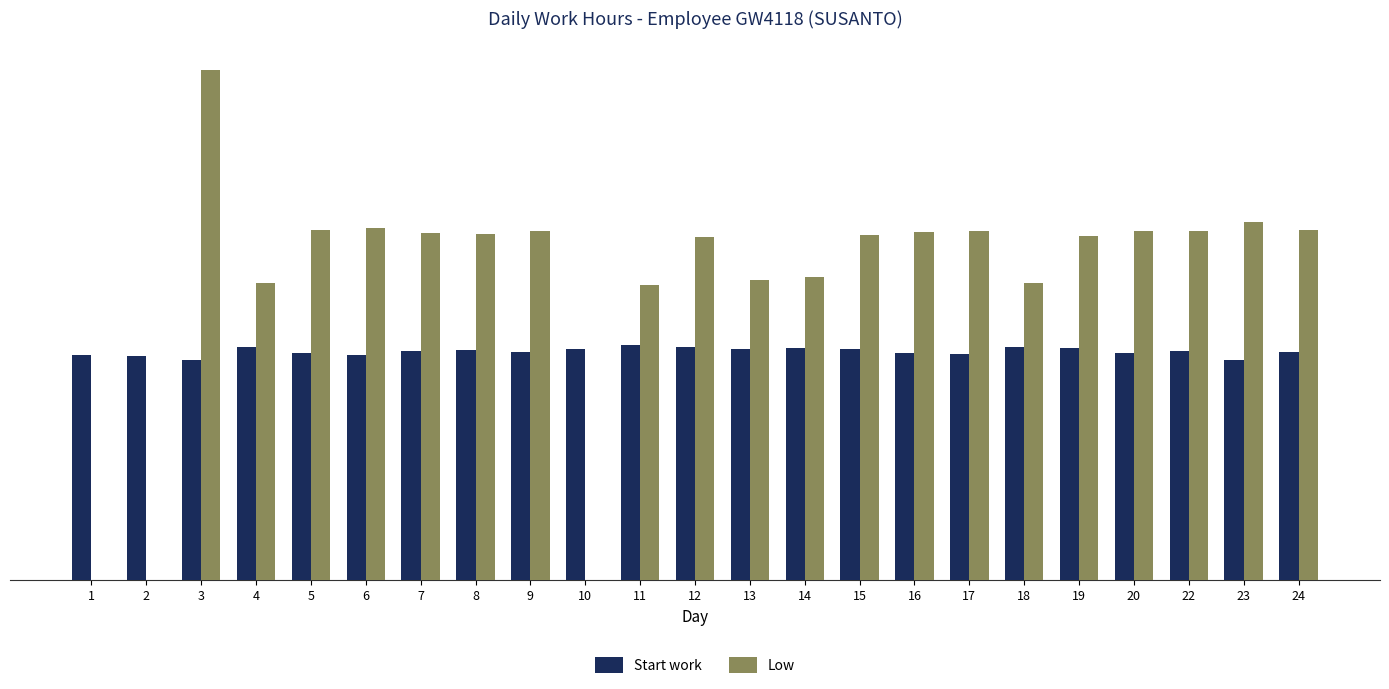

Between 1 and 22, which series saw the biggest shift?

Low